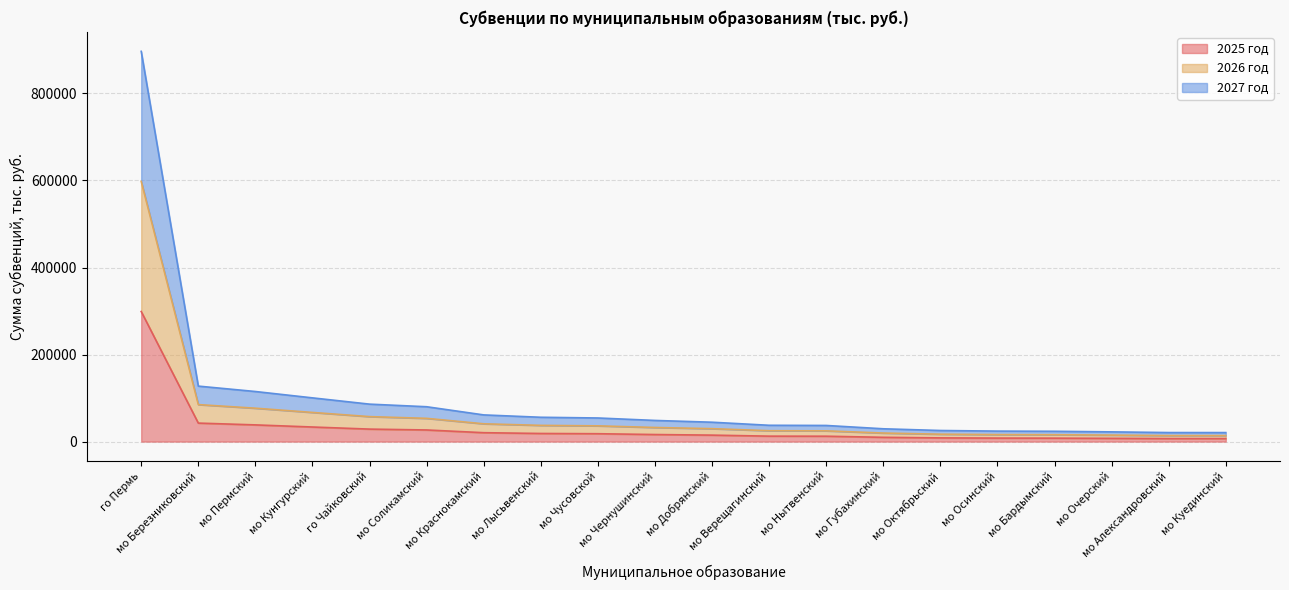

Does the chart display data point markers on the line(s)?

No